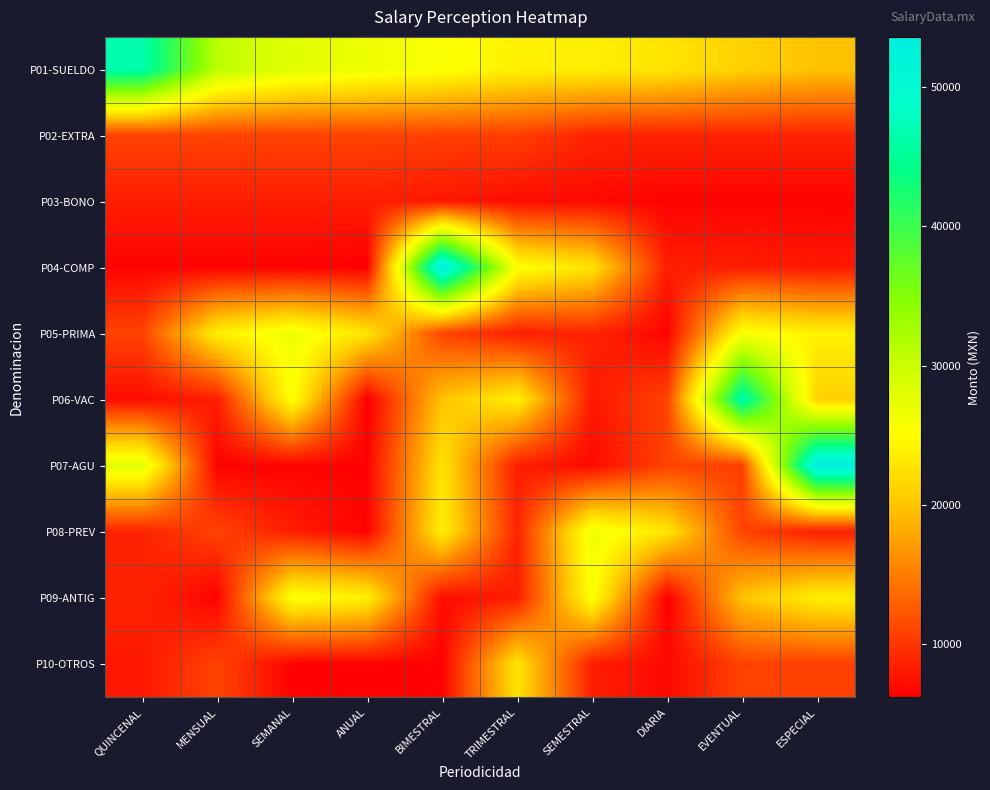

At how many categories does at least one series exceed 47378?

2